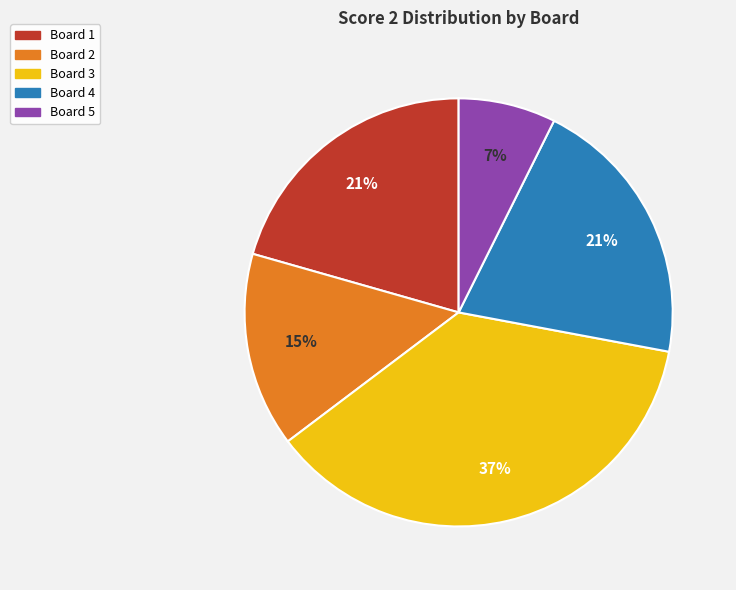

Is there a majority slice in this chart?

No